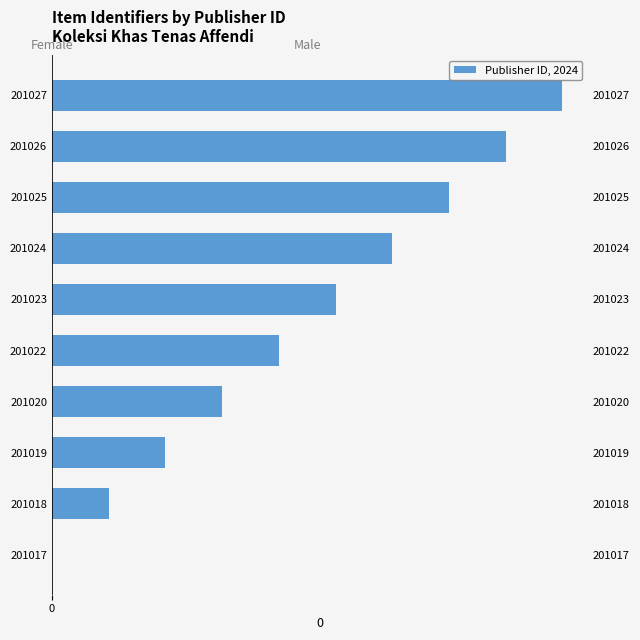

What is the highest value of the Publisher ID, 2024 series?

9